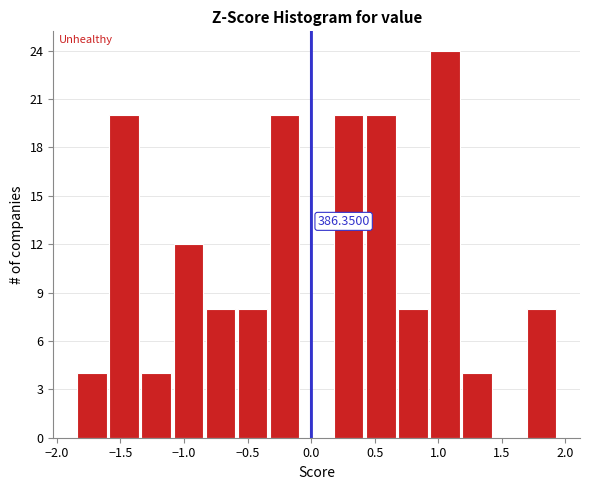

Over which range of the x-axis is the bar tallest?

0.95 to 1.20